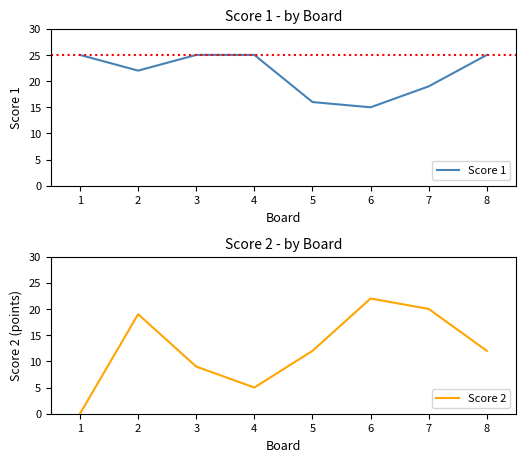

Is it true that Score 2 equals 20 at 8?

False